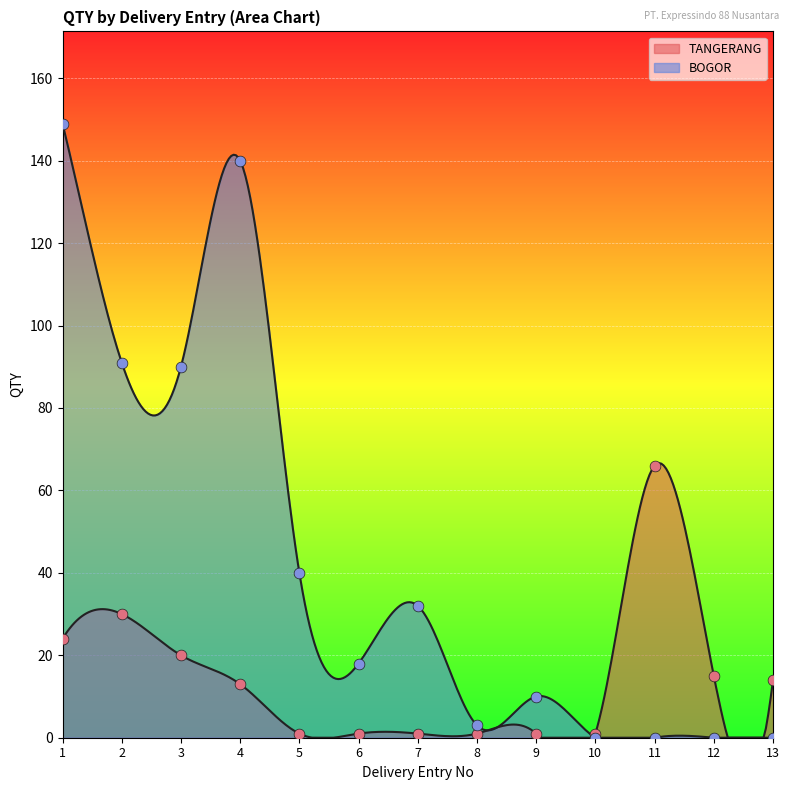

Which has a higher value, 2 or 5?

2